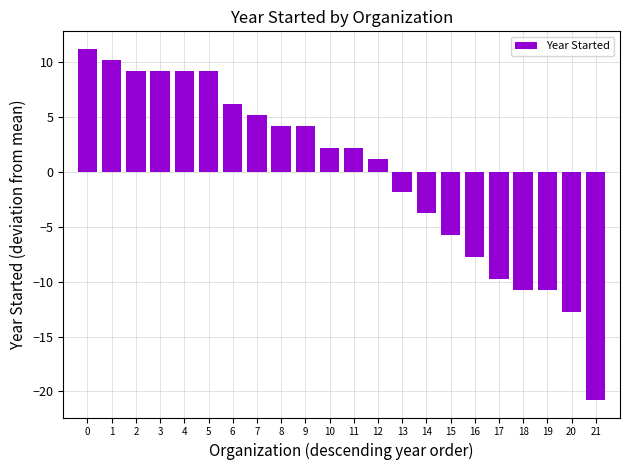

Reading left to right, what are all the values shown in this chart?

11.2	10.2	9.2	9.2	9.2	9.2	6.2	5.2	4.2	4.2	2.2	2.2	1.2	-1.8	-3.8	-5.8	-7.8	-9.8	-10.8	-10.8	-12.8	-20.8